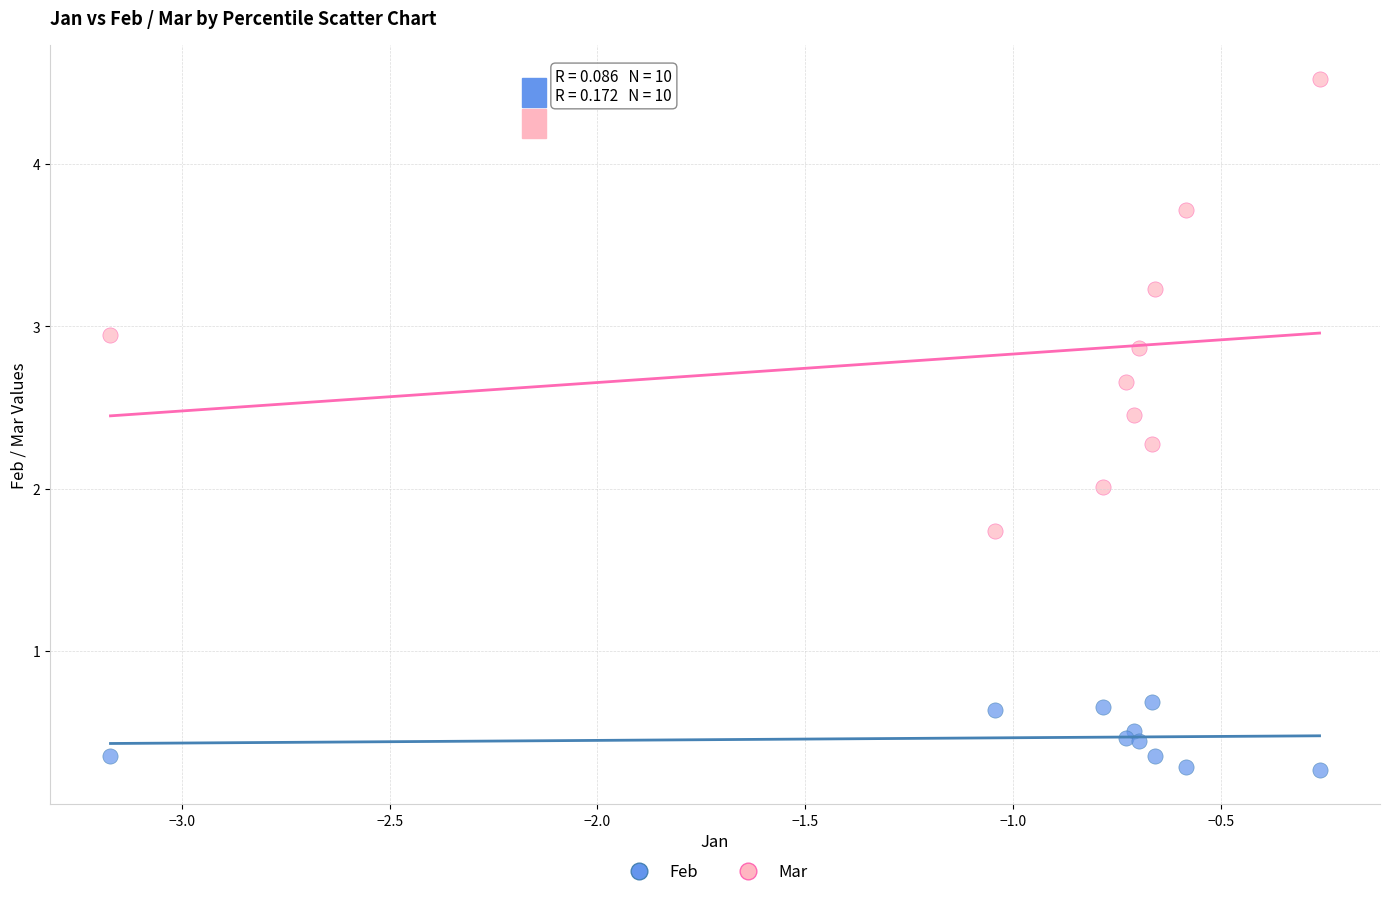

Which series contains the lowest Y value?

Feb